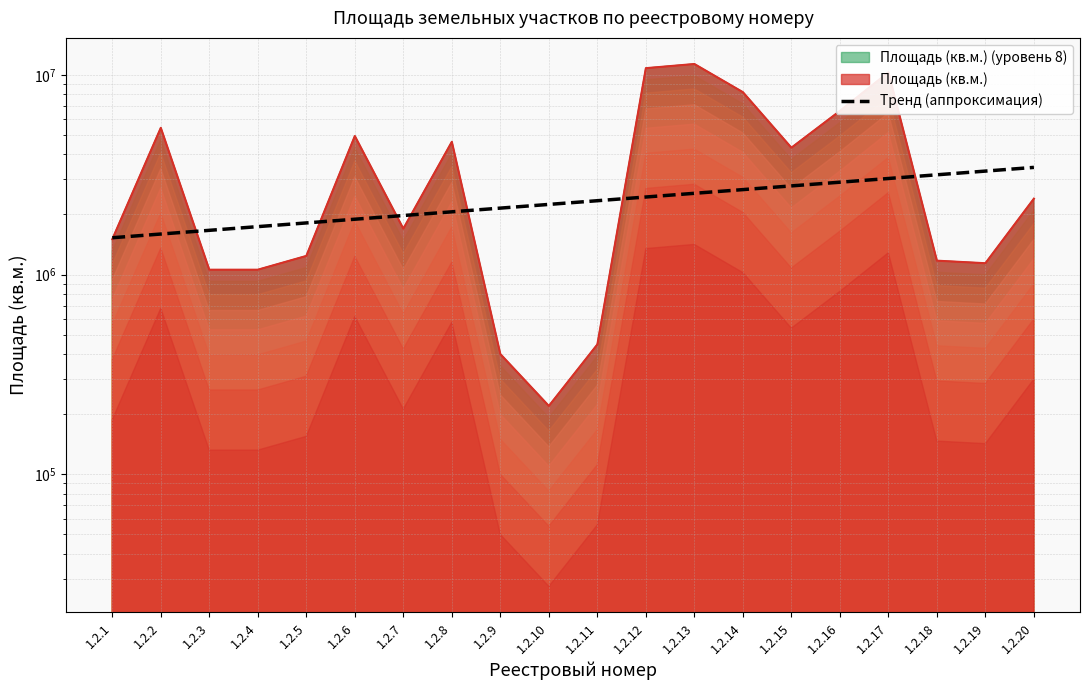

What is the change in value from 1.2.8 to 1.2.15?

+717886.5